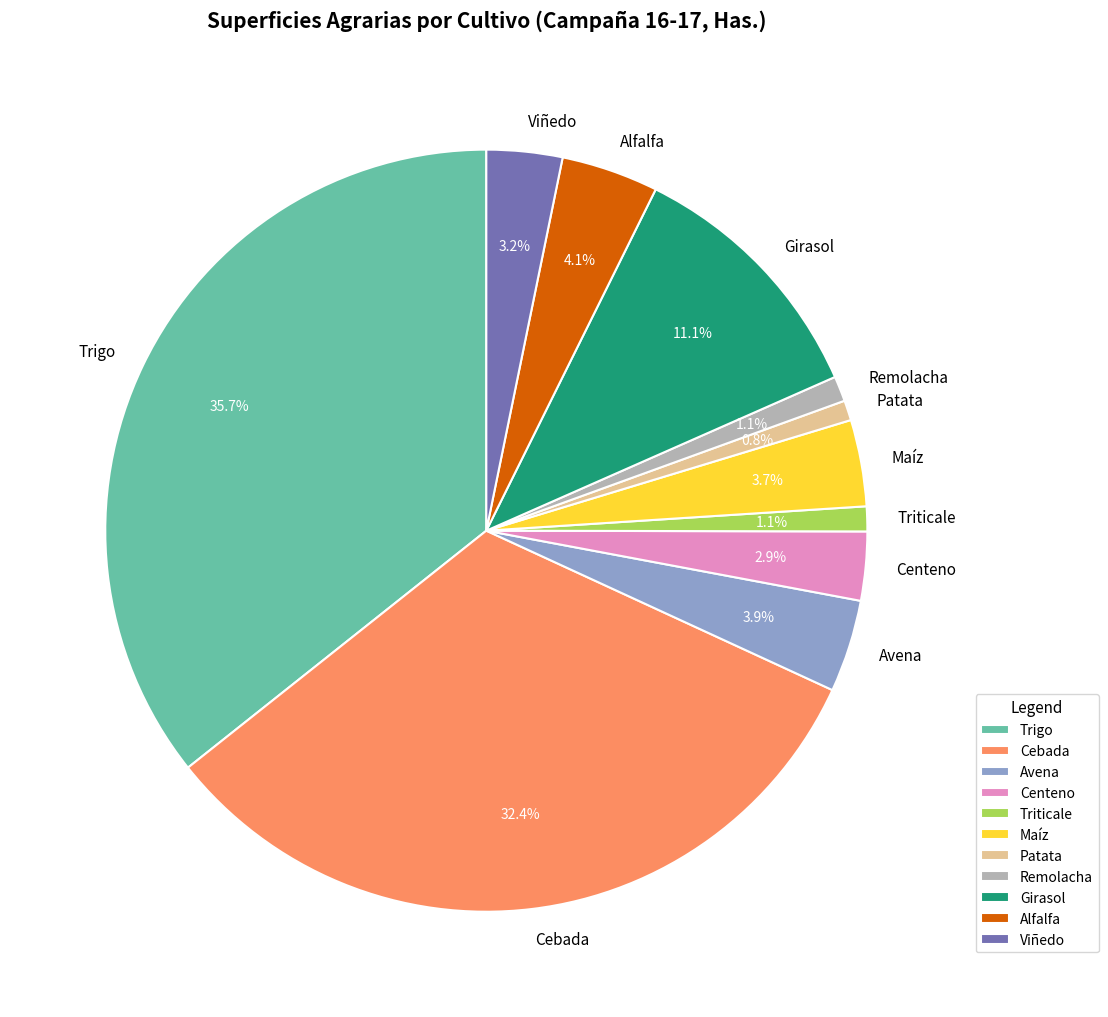

Is it true that Patata is 11% of the pie?

False